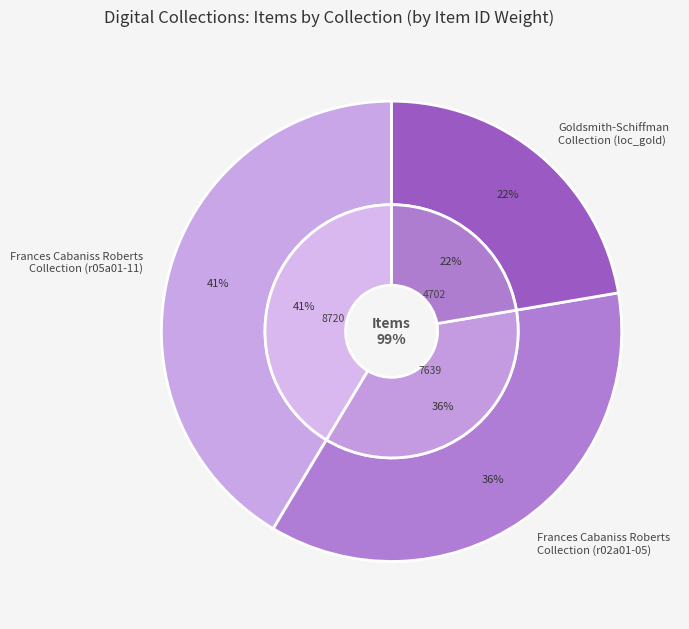

To the nearest percent, what is the difference between the Frances Cabaniss Roberts
Collection (r02a01-05) and Frances Cabaniss Roberts
Collection (r05a01-11) slice percentages?

5%